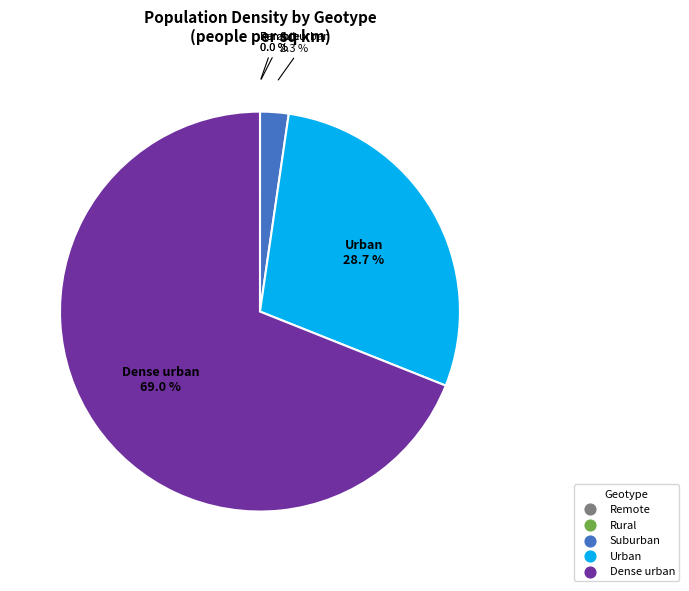

Which has a higher value, Urban or Dense urban?

Dense urban